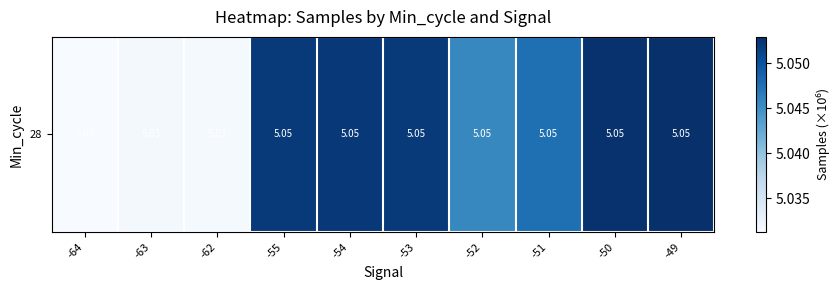

The chart shows a value of 6.9 at -50. True or false?

False